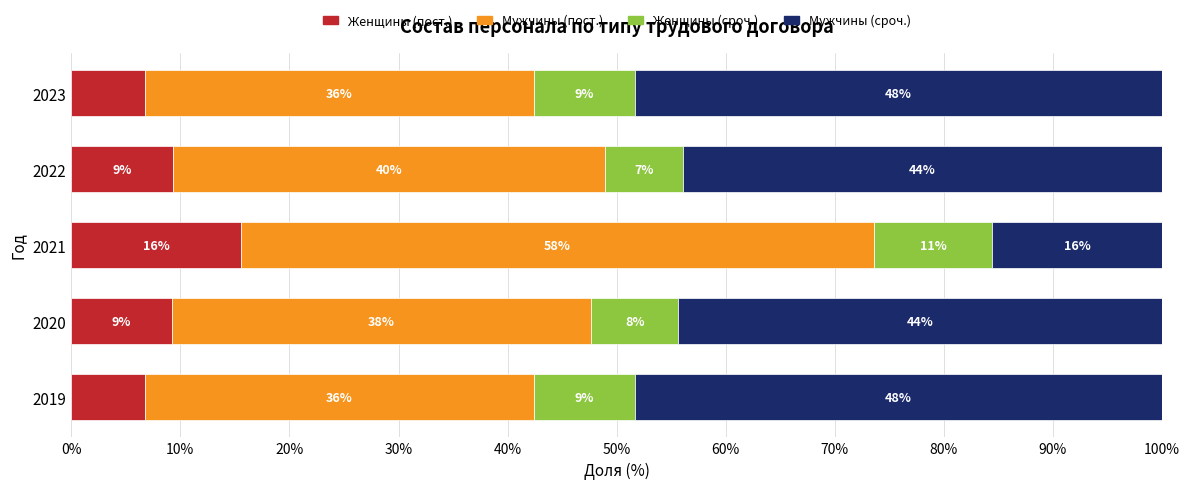

What is the value of the Мужчины (сроч.) bar at the 4th from the left?

44.0